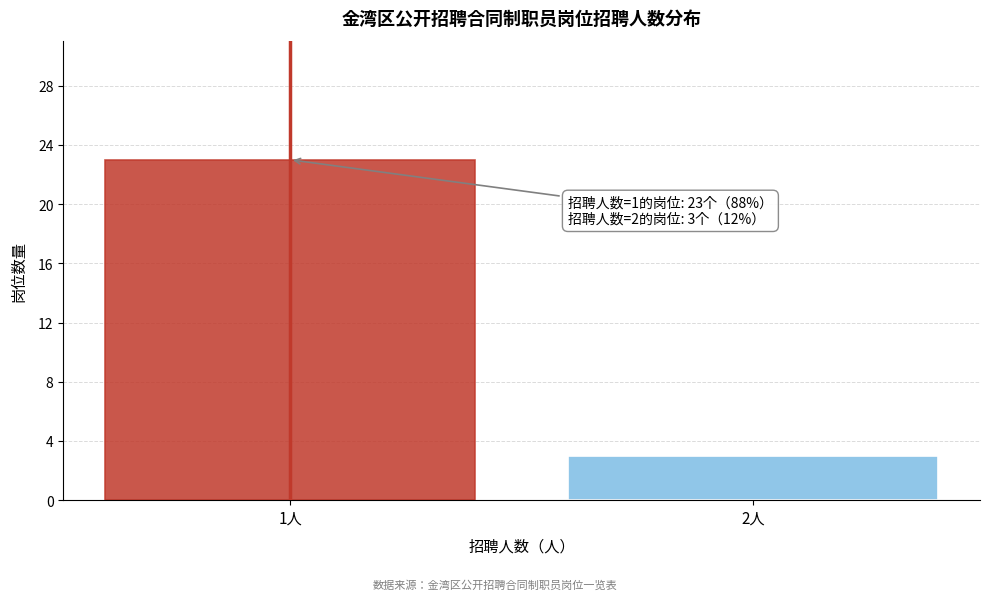

Reading left to right, transcribe all the data shown in this chart.

1人=23	2人=3